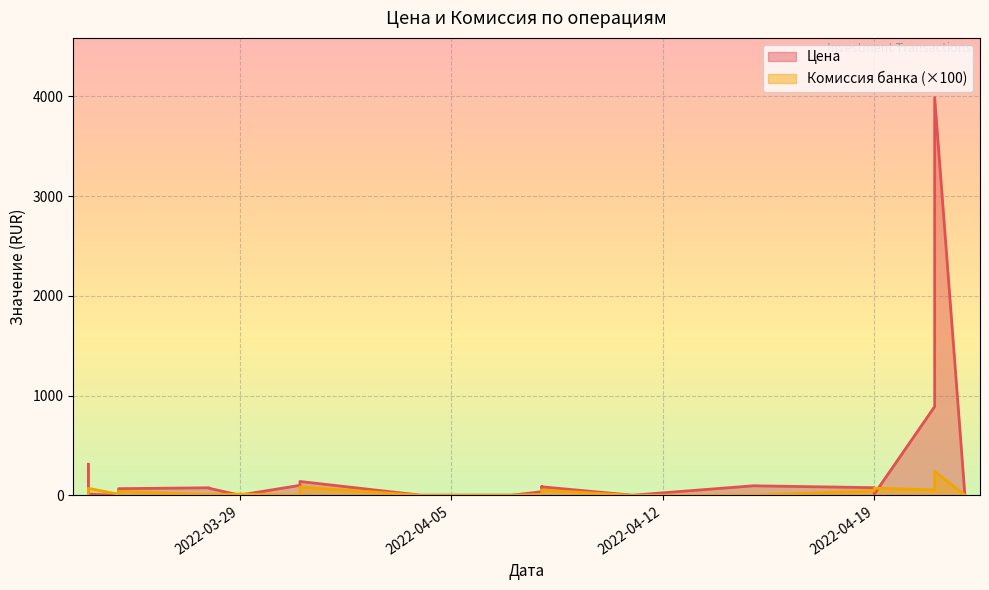

What is the label of the 10th point from the left?

2022-03-31